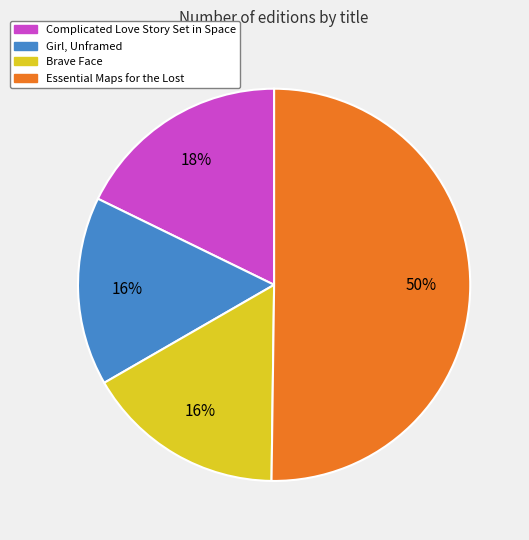

How many segments does this pie chart have?

4